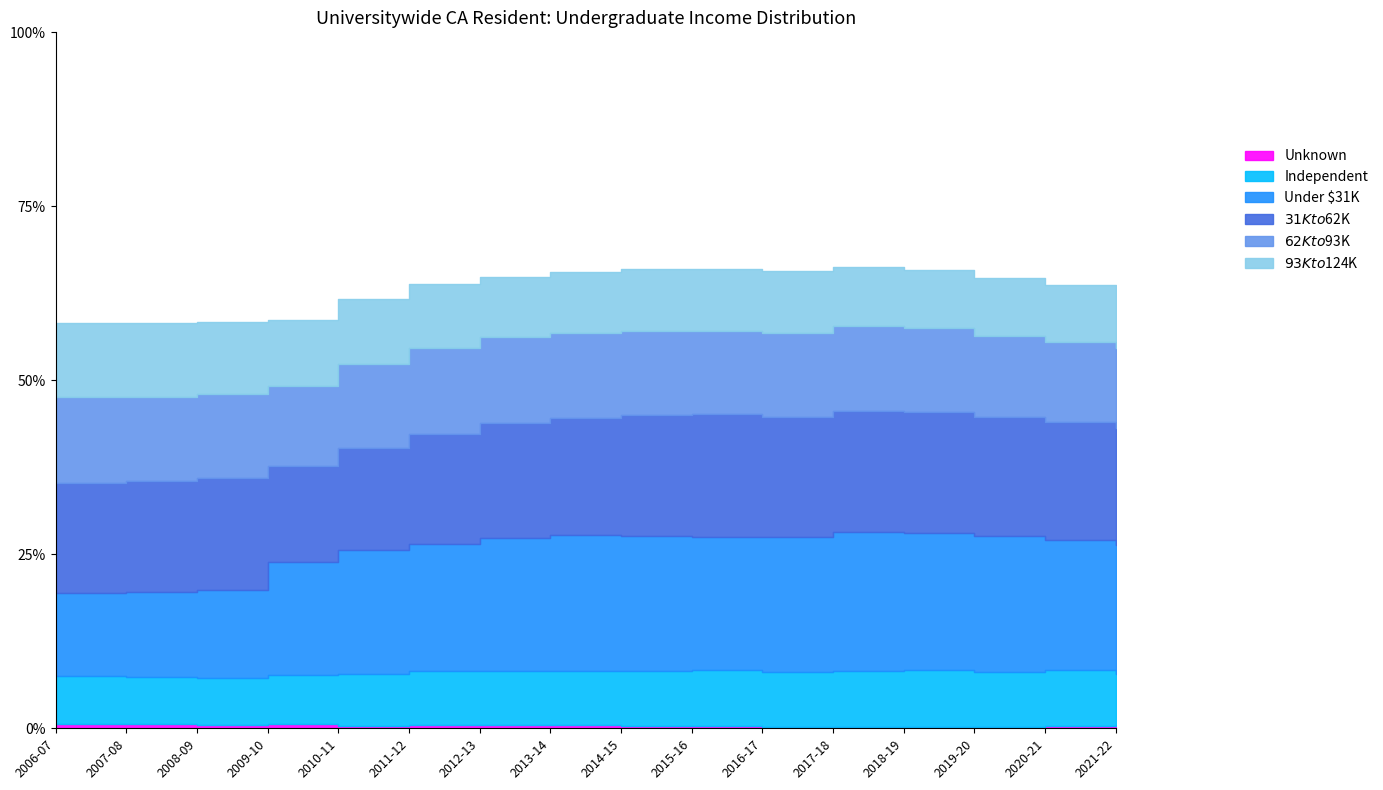

Reading left to right, extract all data points from this chart.

Unknown: 2006-07=0.0	2007-08=0.0	2008-09=0.0	2009-10=0.0	2010-11=0.0	2011-12=0.0	2012-13=0.0	2013-14=0.0	2014-15=0.0	2015-16=0.0	2016-17=0.0	2017-18=0.0	2018-19=0.0	2019-20=0.0	2020-21=0.0	2021-22=0.0
Independent: 2006-07=0.1	2007-08=0.1	2008-09=0.1	2009-10=0.1	2010-11=0.1	2011-12=0.1	2012-13=0.1	2013-14=0.1	2014-15=0.1	2015-16=0.1	2016-17=0.1	2017-18=0.1	2018-19=0.1	2019-20=0.1	2020-21=0.1	2021-22=0.1
Under $31K: 2006-07=0.1	2007-08=0.1	2008-09=0.1	2009-10=0.2	2010-11=0.2	2011-12=0.2	2012-13=0.2	2013-14=0.2	2014-15=0.2	2015-16=0.2	2016-17=0.2	2017-18=0.2	2018-19=0.2	2019-20=0.2	2020-21=0.2	2021-22=0.2
$31K to $62K: 2006-07=0.2	2007-08=0.2	2008-09=0.2	2009-10=0.1	2010-11=0.1	2011-12=0.2	2012-13=0.2	2013-14=0.2	2014-15=0.2	2015-16=0.2	2016-17=0.2	2017-18=0.2	2018-19=0.2	2019-20=0.2	2020-21=0.2	2021-22=0.2
$62K to $93K: 2006-07=0.1	2007-08=0.1	2008-09=0.1	2009-10=0.1	2010-11=0.1	2011-12=0.1	2012-13=0.1	2013-14=0.1	2014-15=0.1	2015-16=0.1	2016-17=0.1	2017-18=0.1	2018-19=0.1	2019-20=0.1	2020-21=0.1	2021-22=0.1
$93K to $124K: 2006-07=0.1	2007-08=0.1	2008-09=0.1	2009-10=0.1	2010-11=0.1	2011-12=0.1	2012-13=0.1	2013-14=0.1	2014-15=0.1	2015-16=0.1	2016-17=0.1	2017-18=0.1	2018-19=0.1	2019-20=0.1	2020-21=0.1	2021-22=0.1